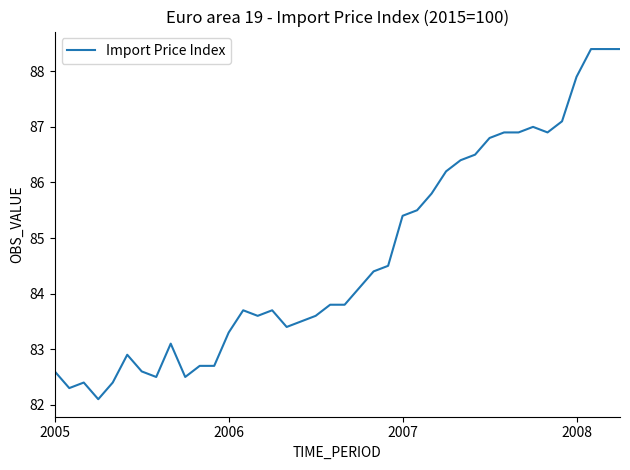

Count the number of data series in this chart.

1